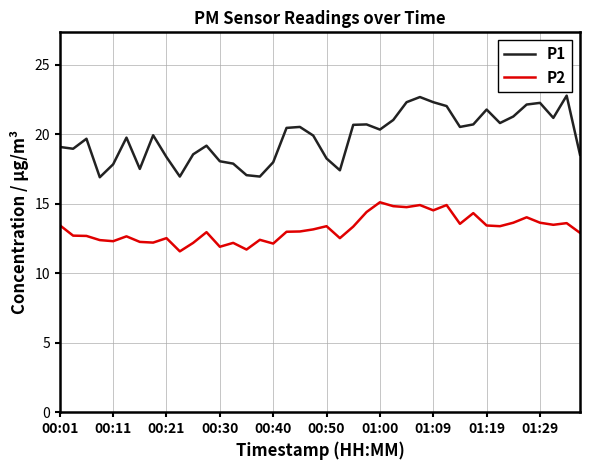

What is the minimum value shown in the chart?

11.6